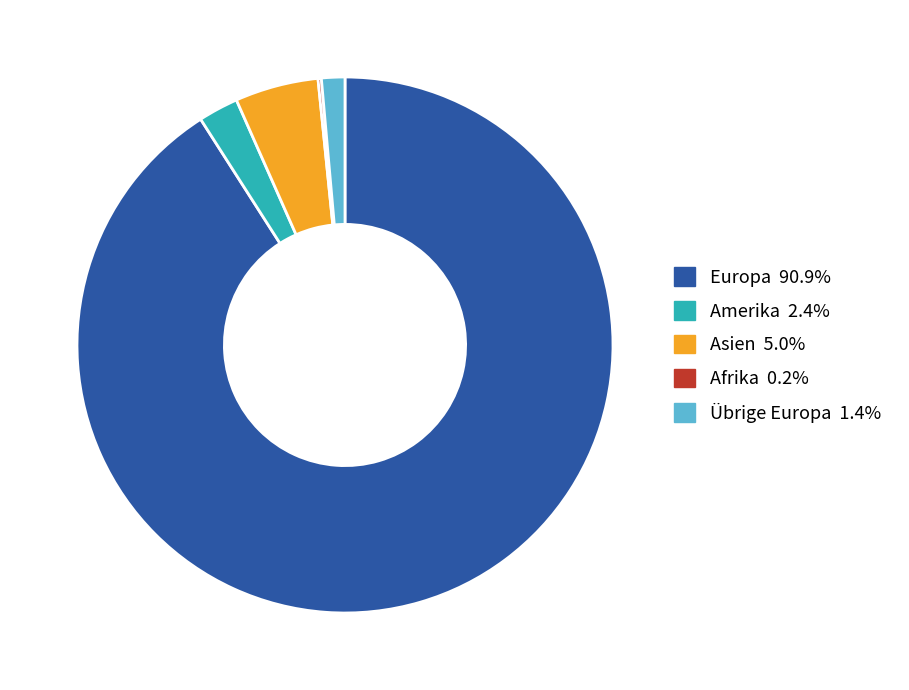

Is there a majority slice in this chart?

Yes